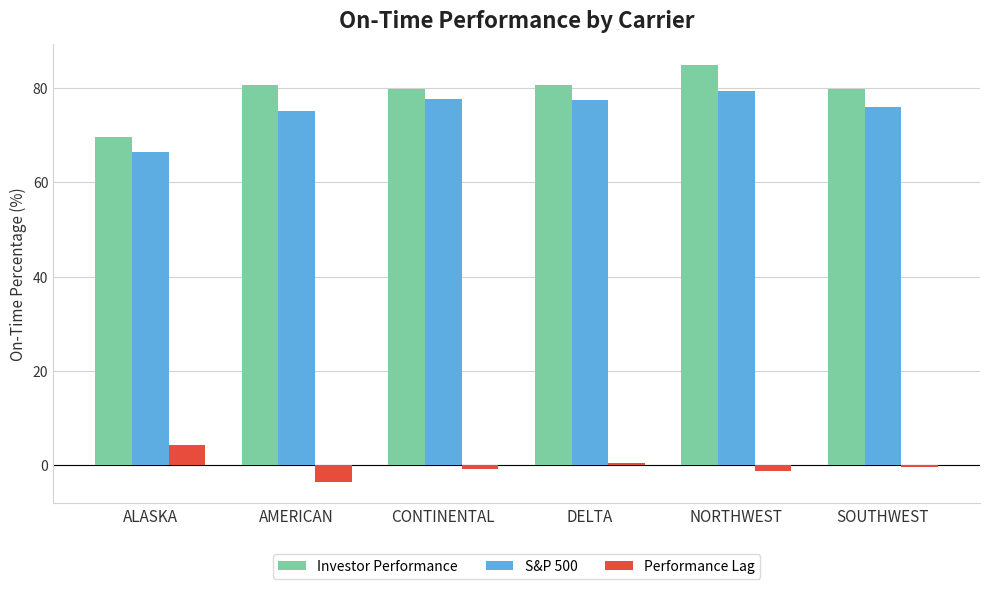

How many bars are there in total?

18